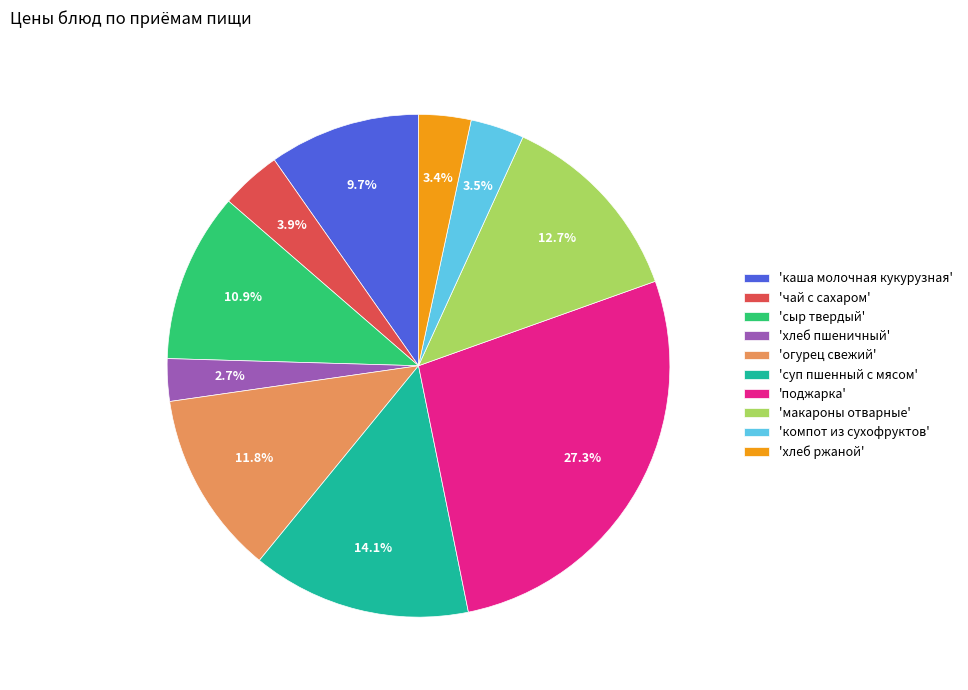

How much of the chart is everything except 'огурец свежий'?

88.2%